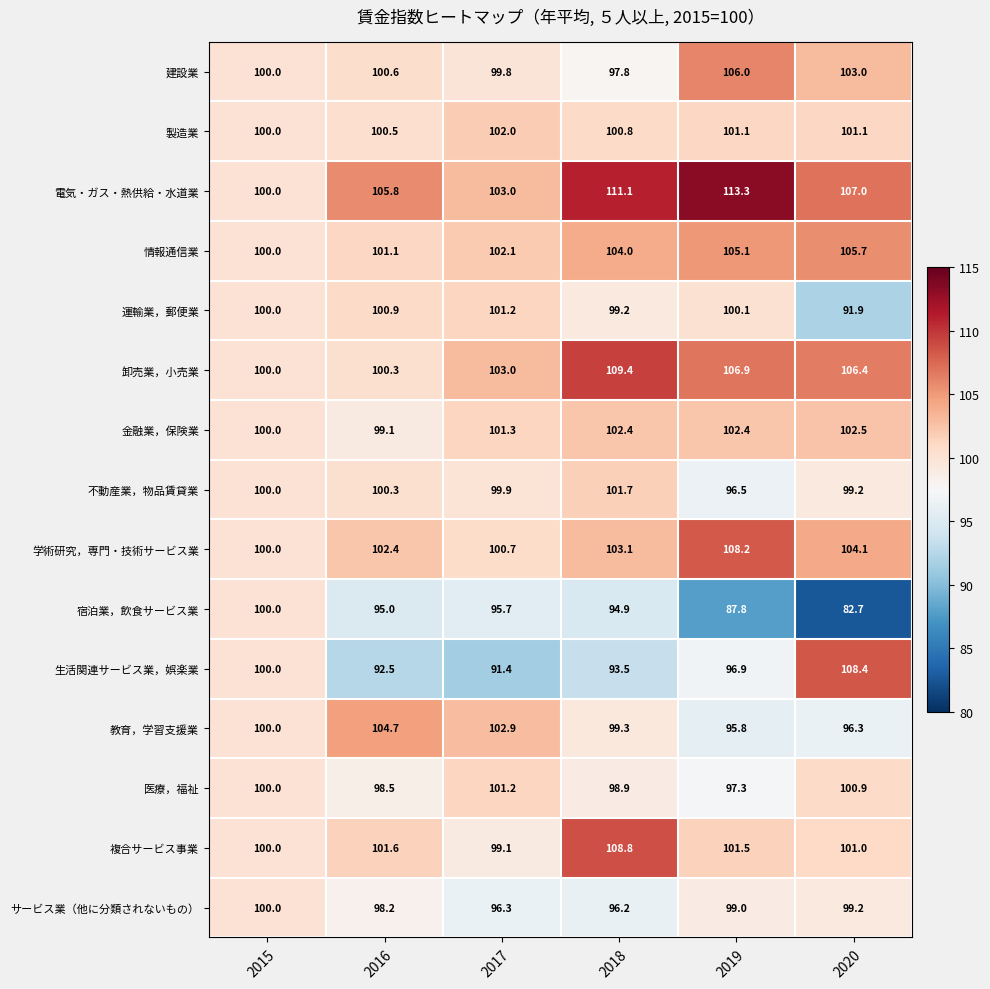

At which category is the sum across all series the highest?

2018